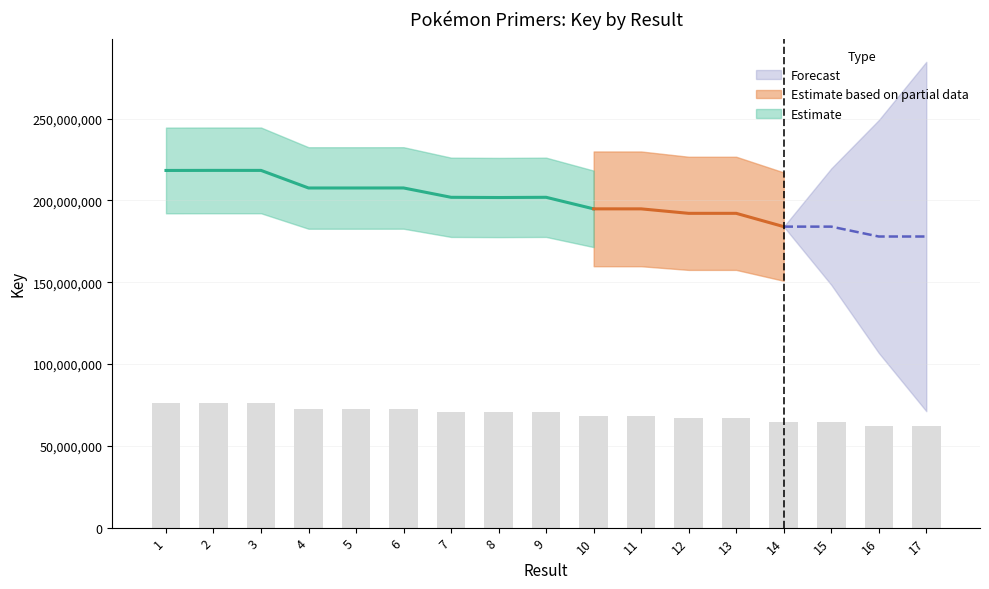

At which category does the chart reach its peak across all series?

2